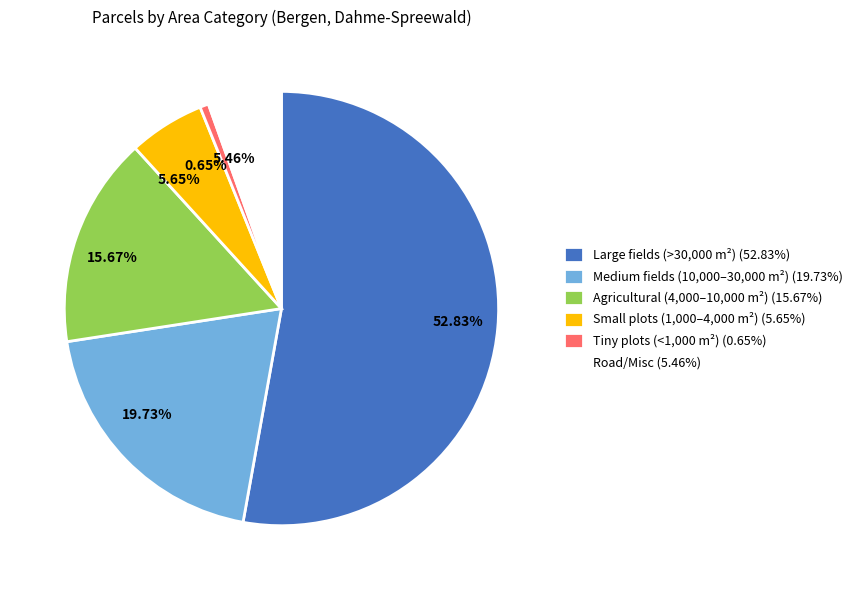

Approximately how many times larger is the value at Large fields (>30,000 m²) (52.83%) compared to Agricultural (4,000–10,000 m²) (15.67%)?

3.4